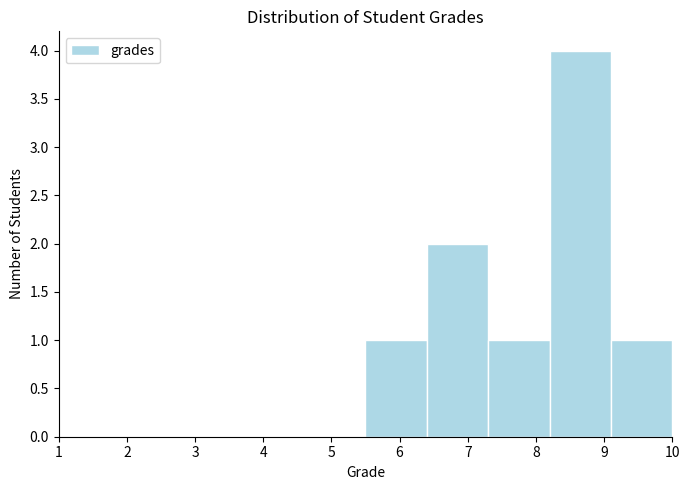

Reading left to right, transcribe this chart: for each bar, give the range it covers on the x-axis and its height. The values are not printed on the chart, so give them approximately, as read against the axis.

1.0 to 1.9: 0
1.9 to 2.8: 0
2.8 to 3.7: 0
3.7 to 4.6: 0
4.6 to 5.5: 0
5.5 to 6.4: 1
6.4 to 7.3: 2
7.3 to 8.2: 1
8.2 to 9.1: 4
9.1 to 10.0: 1